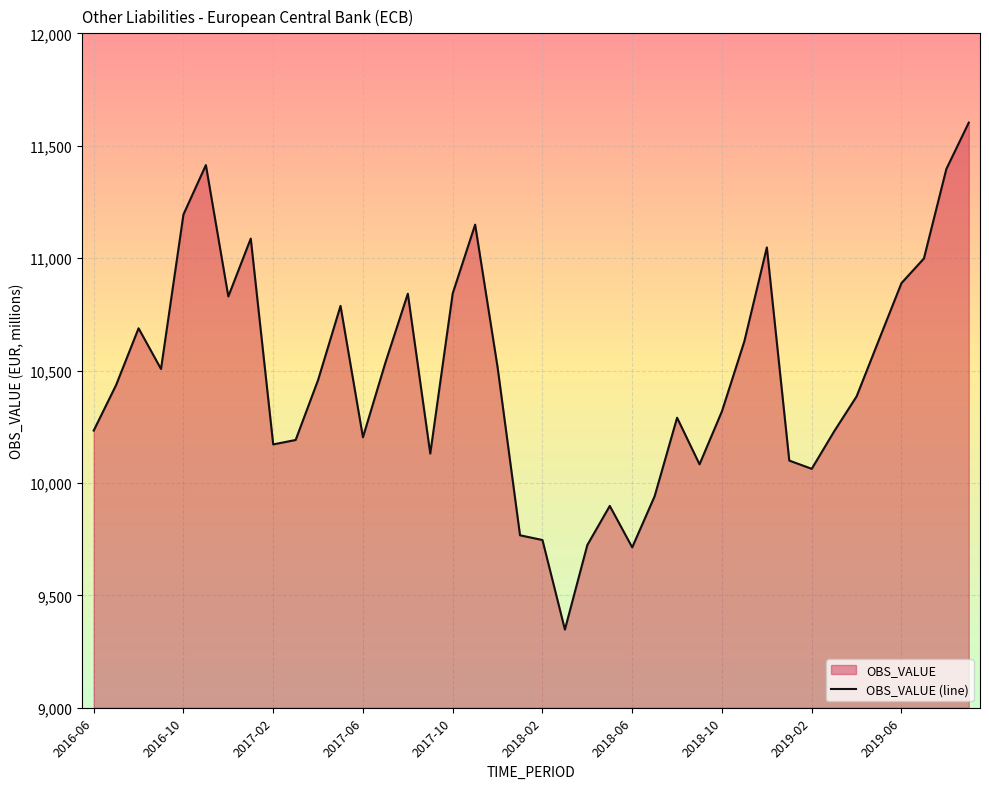

The value at 2018-02 is 9746.1. True or false?

True